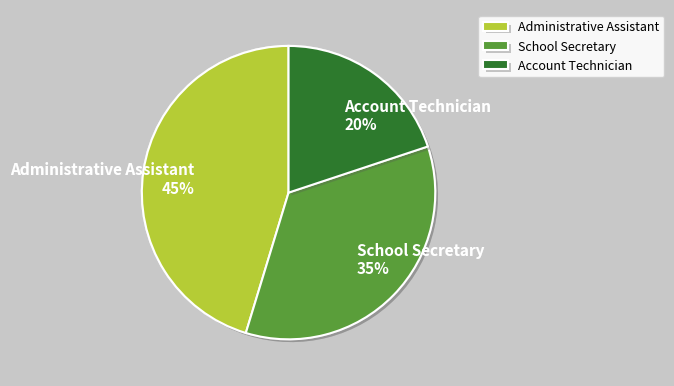

The School Secretary slice represents 35% of the pie. True or false?

True